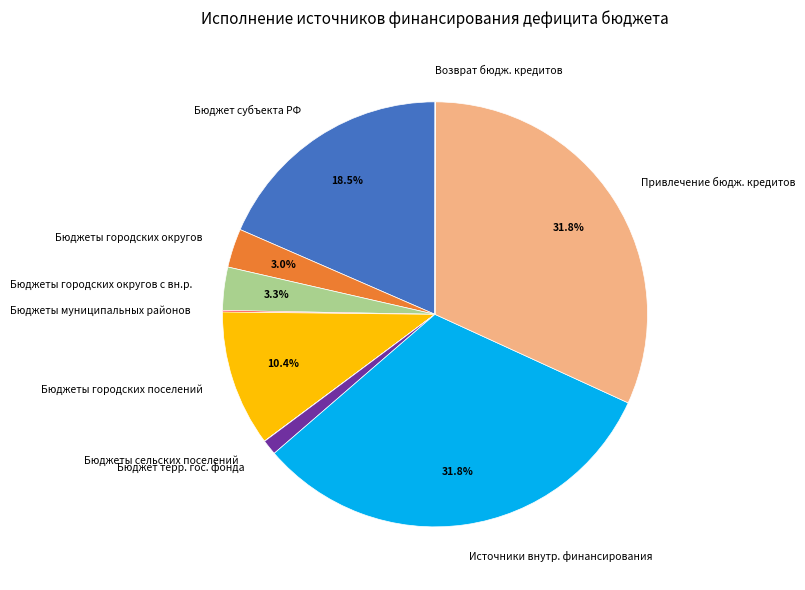

Is there any slice that represents more than half of the pie?

No